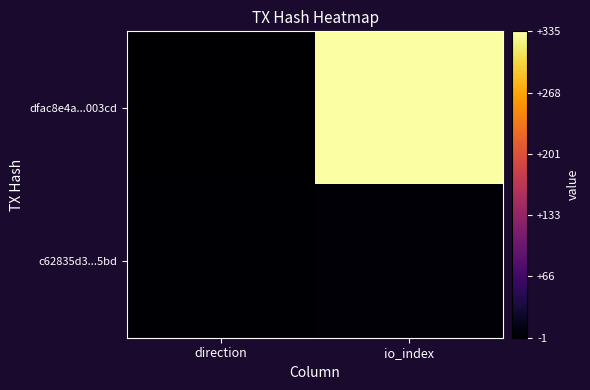

List the series in order of their peak value, highest first.

dfac8e4a...003cd, c62835d3...5bd